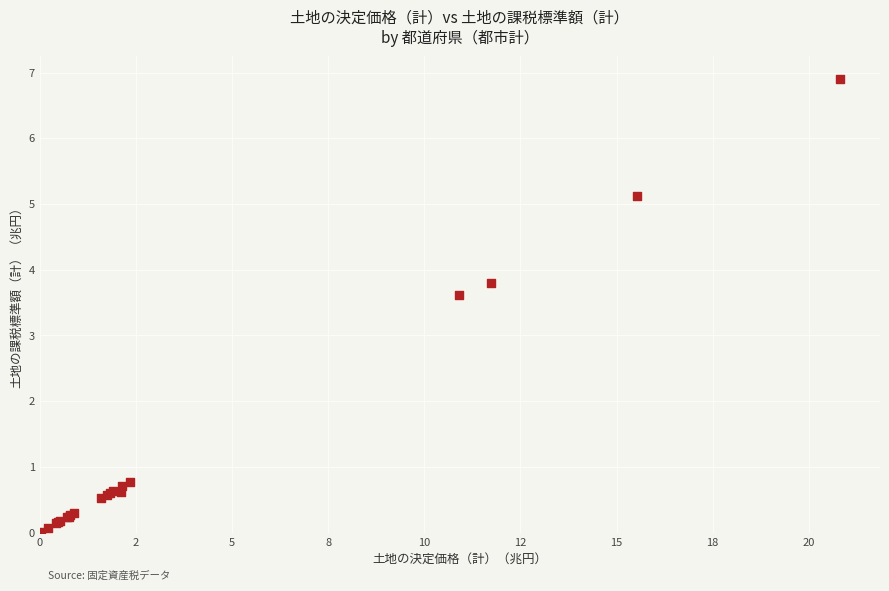

What Y value in the scatter plot is closest to 3?

3.6